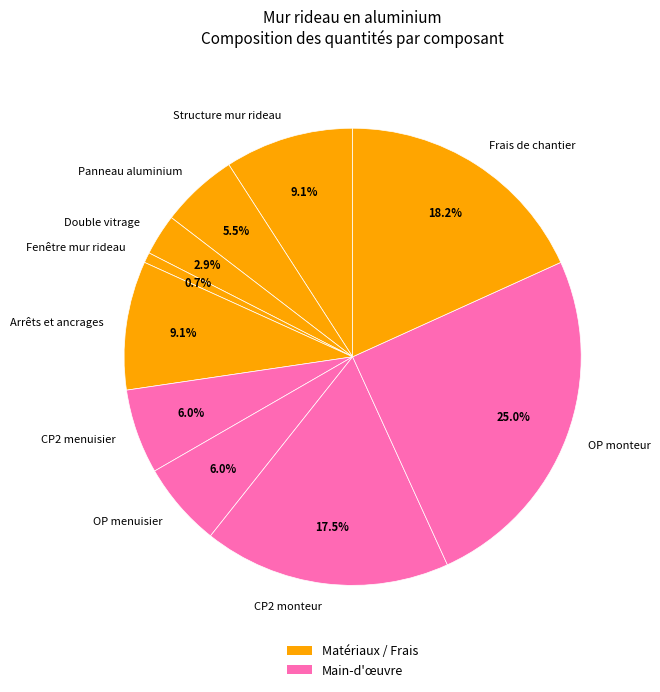

Is there a majority slice in this chart?

No